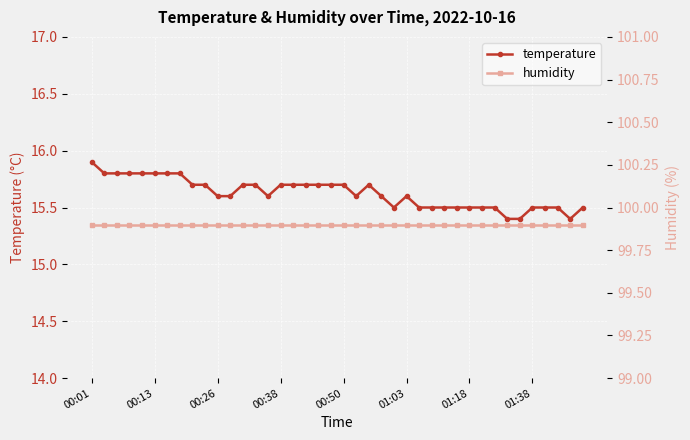

What is the highest value of the temperature series?

15.9